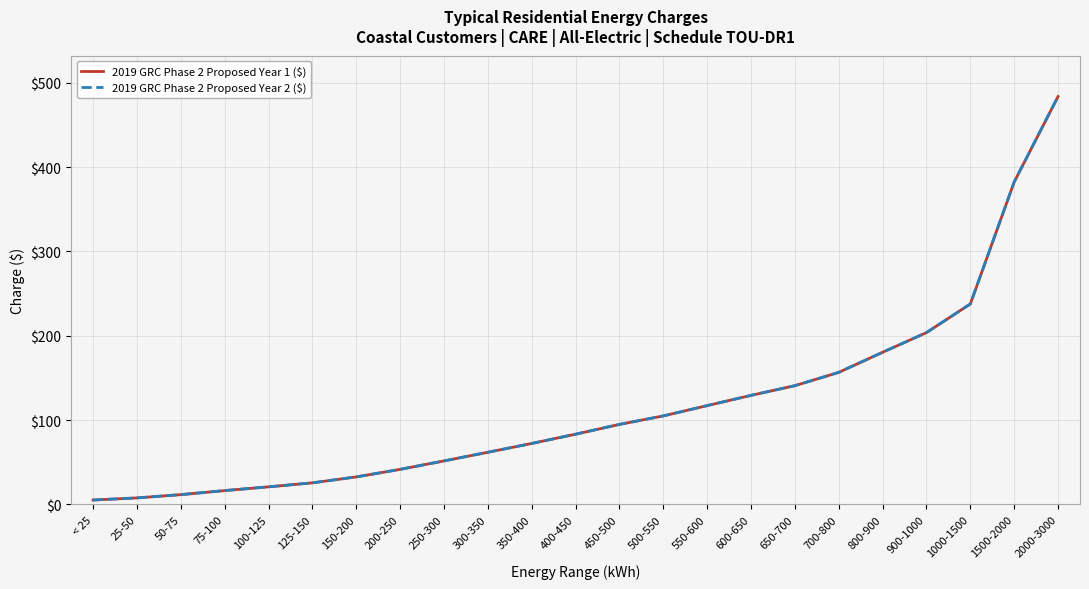

Does the chart display data point markers on the line(s)?

No